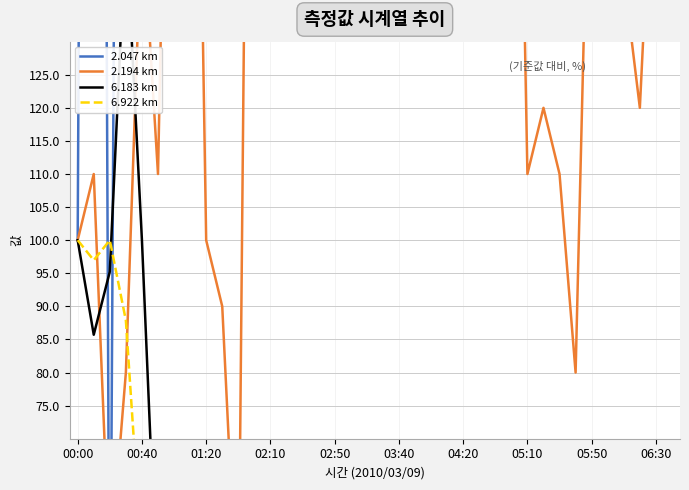

What is the sum of all 2.047 km values?

17825.0